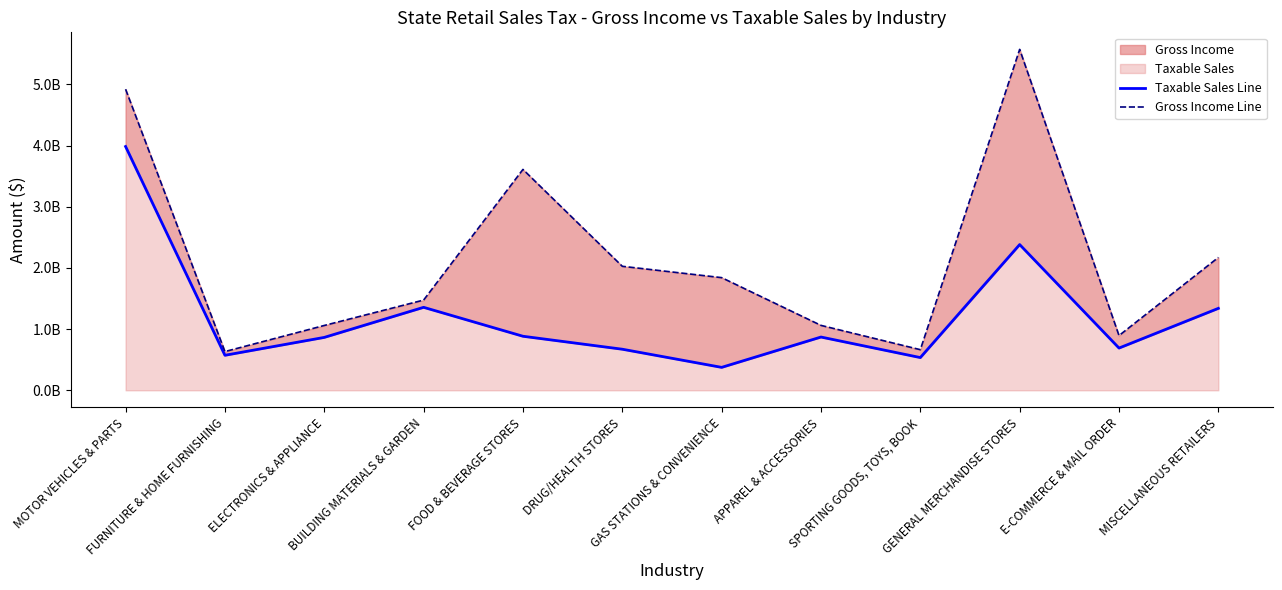

True or false: Gross Income Line has a value of 2692420859 at MOTOR VEHICLES & PARTS.

False